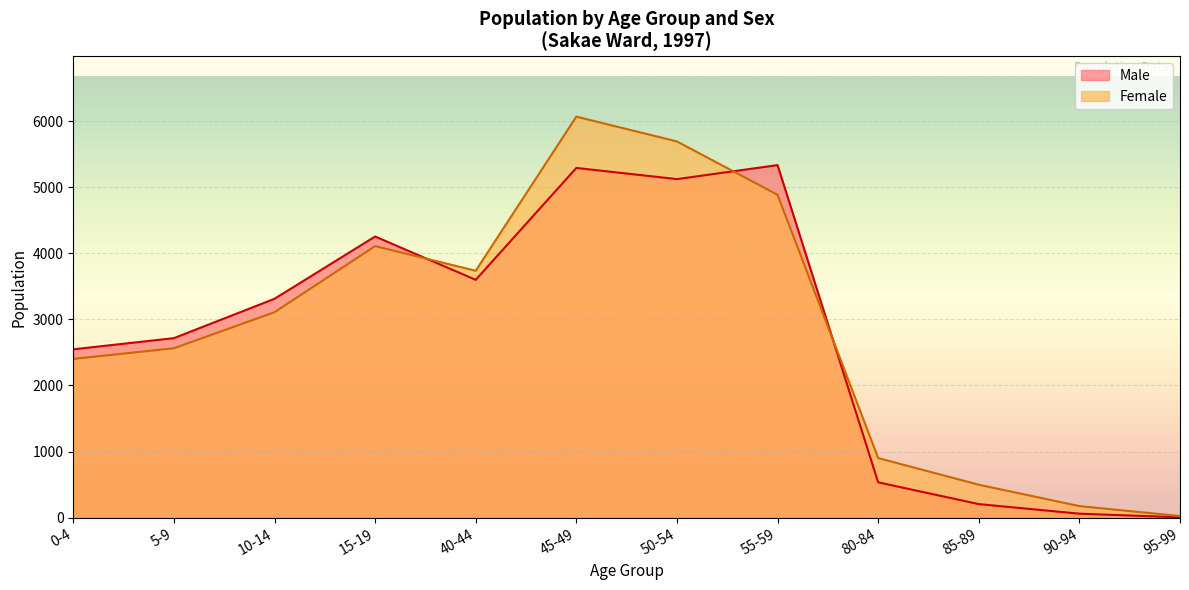

What is the minimum value for Male?

6